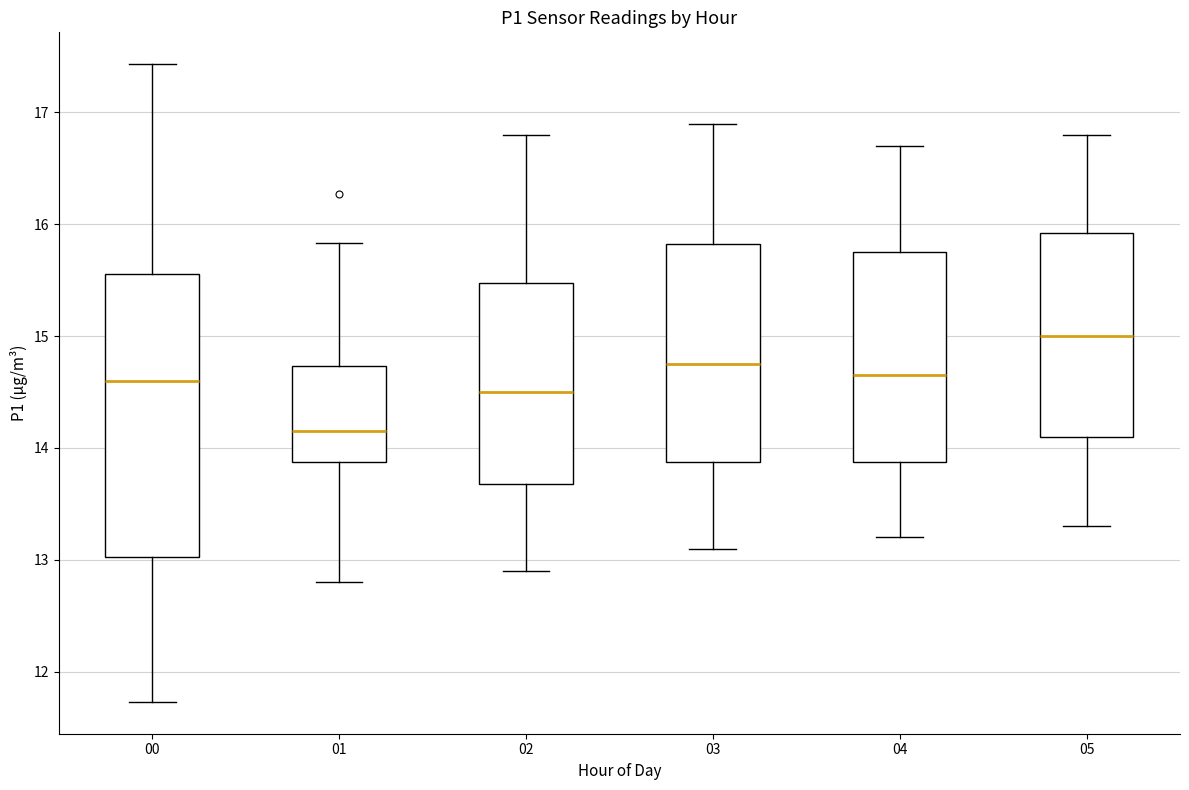

Reading left to right, transcribe this box plot: for each box, give where its median line is, the range the box spans, and where its two whiskers end, as read against the y-axis. The values are not printed on the chart, so give them approximately, as read against the axis.

00: median 14.6, box 13.0 to 15.6, whiskers 11.7 to 17.4
01: median 14.2, box 13.9 to 14.7, whiskers 12.8 to 15.8
02: median 14.5, box 13.7 to 15.5, whiskers 12.9 to 16.8
03: median 14.8, box 13.9 to 15.8, whiskers 13.1 to 16.9
04: median 14.7, box 13.9 to 15.8, whiskers 13.2 to 16.7
05: median 15.0, box 14.1 to 15.9, whiskers 13.3 to 16.8